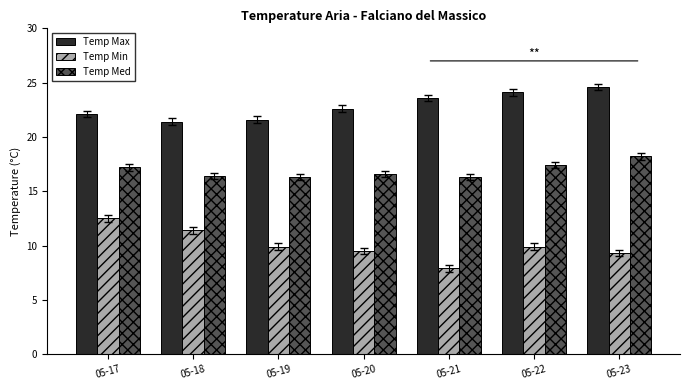

Which label corresponds to the largest value in the chart?

05-23